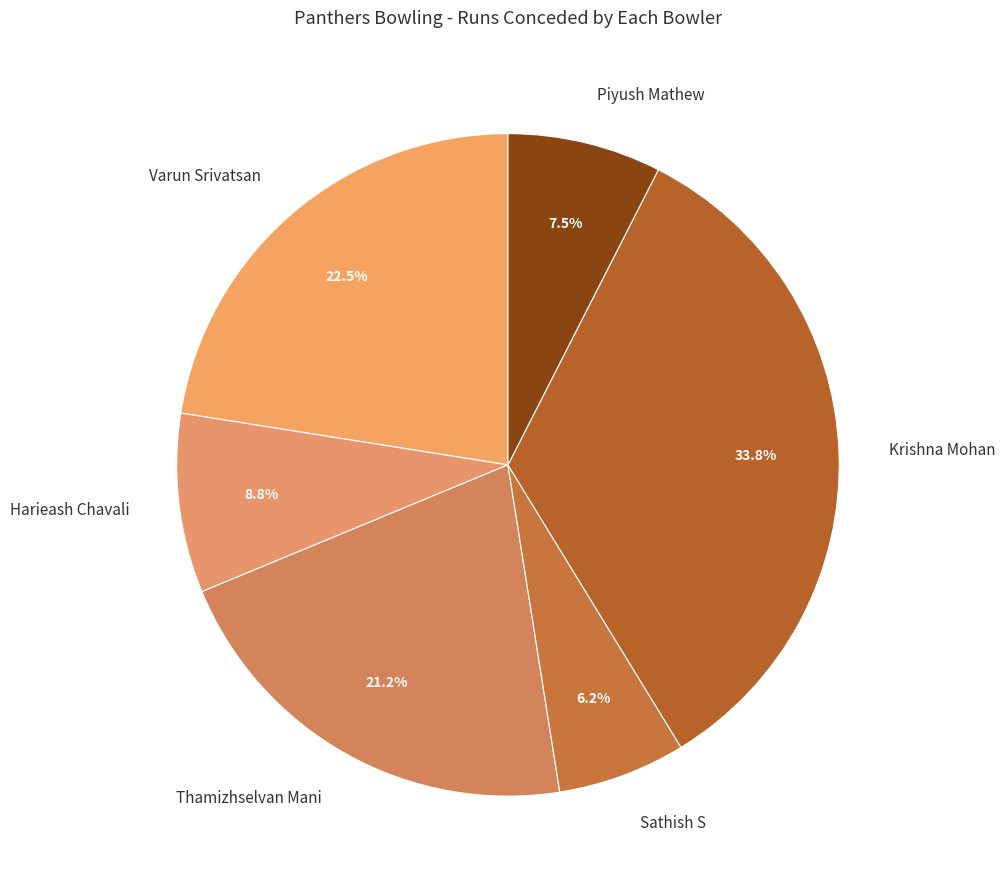

Rank the categories by value from highest to lowest.

Krishna Mohan, Varun Srivatsan, Thamizhselvan Mani, Harieash Chavali, Piyush Mathew, Sathish S